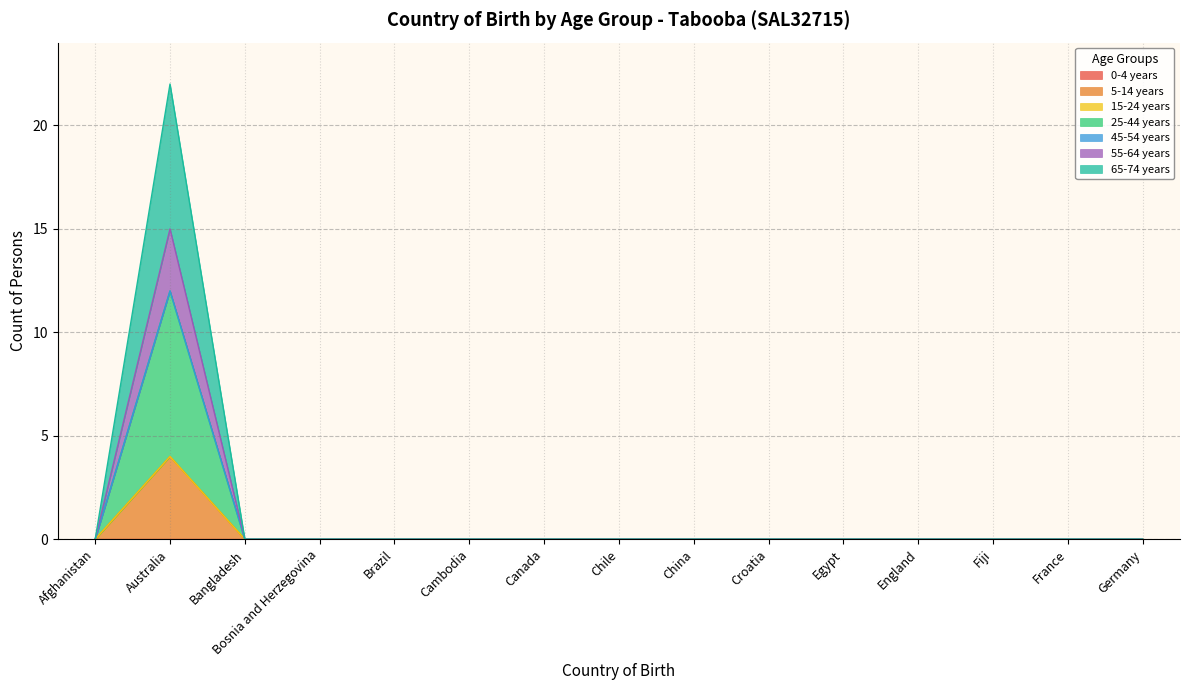

Which category has the lowest value across all series?

Afghanistan